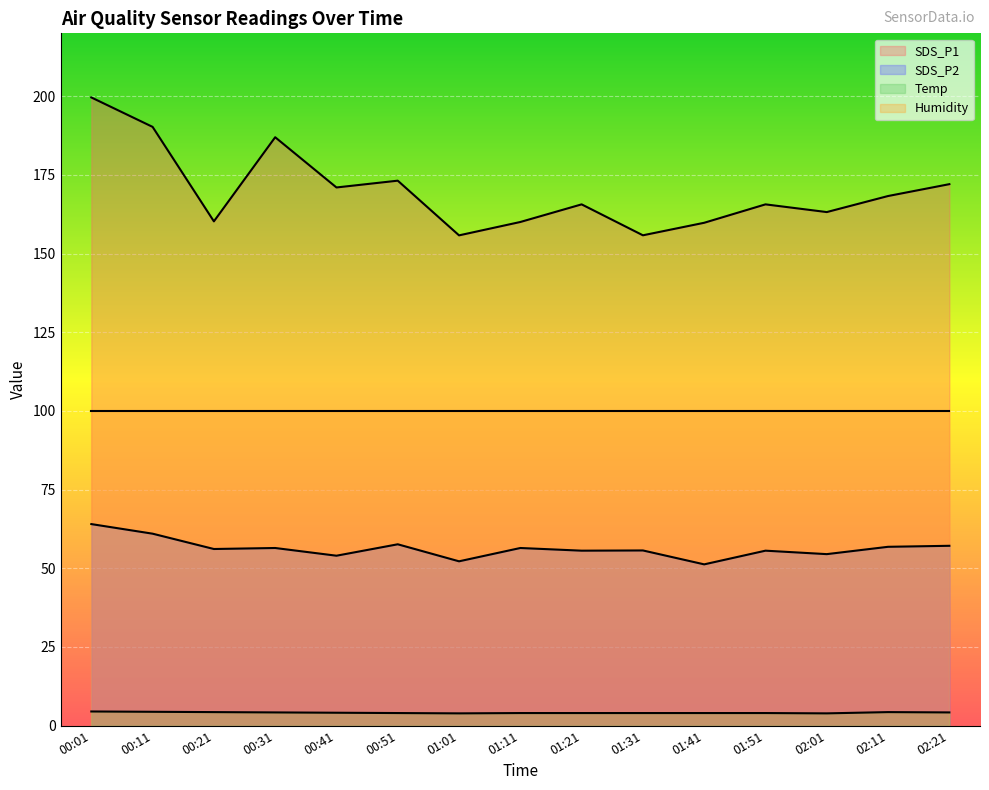

True or false: SDS_P2 and SDS_P1 cross at least once.

False